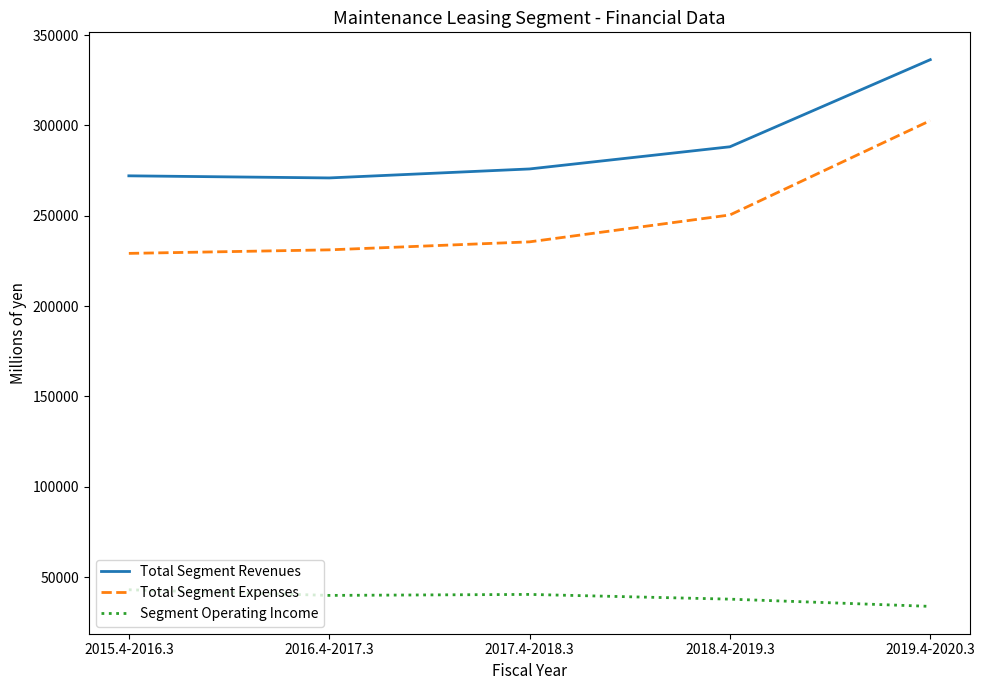

What is the sum of the Total Segment Revenues values at 2018.4-2019.3 and 2015.4-2016.3?

560336